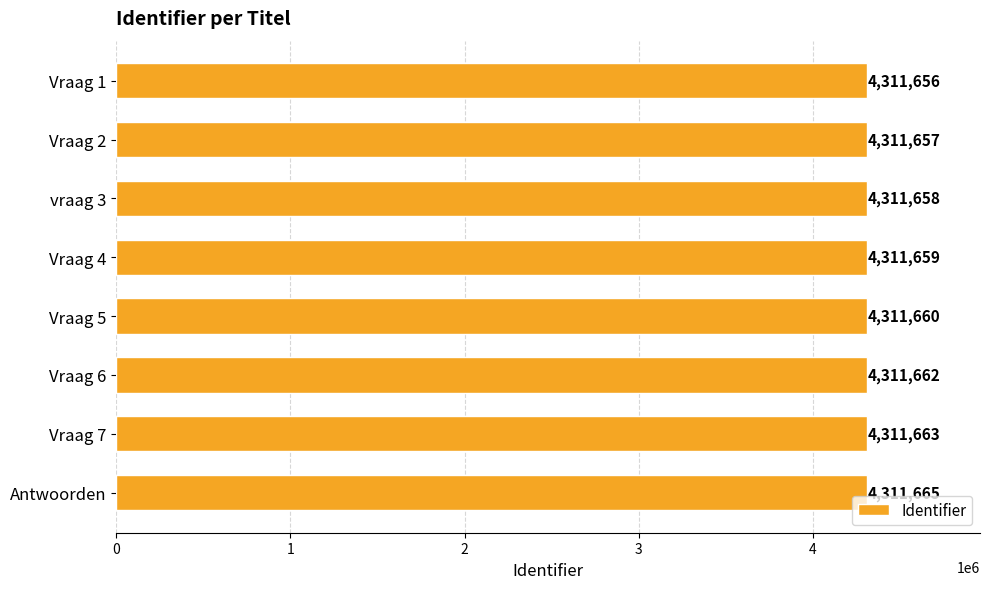

The chart shows a value of 6473153 at Vraag 4. True or false?

False